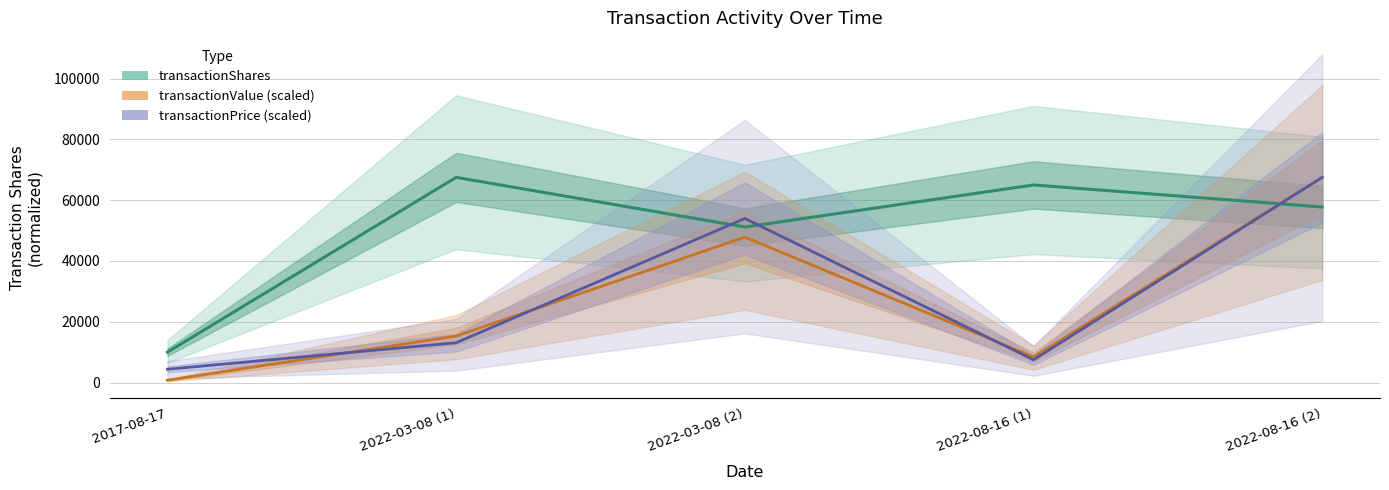

Between 2022-08-16 (2) and 2022-03-08 (2), which is larger?

2022-08-16 (2)